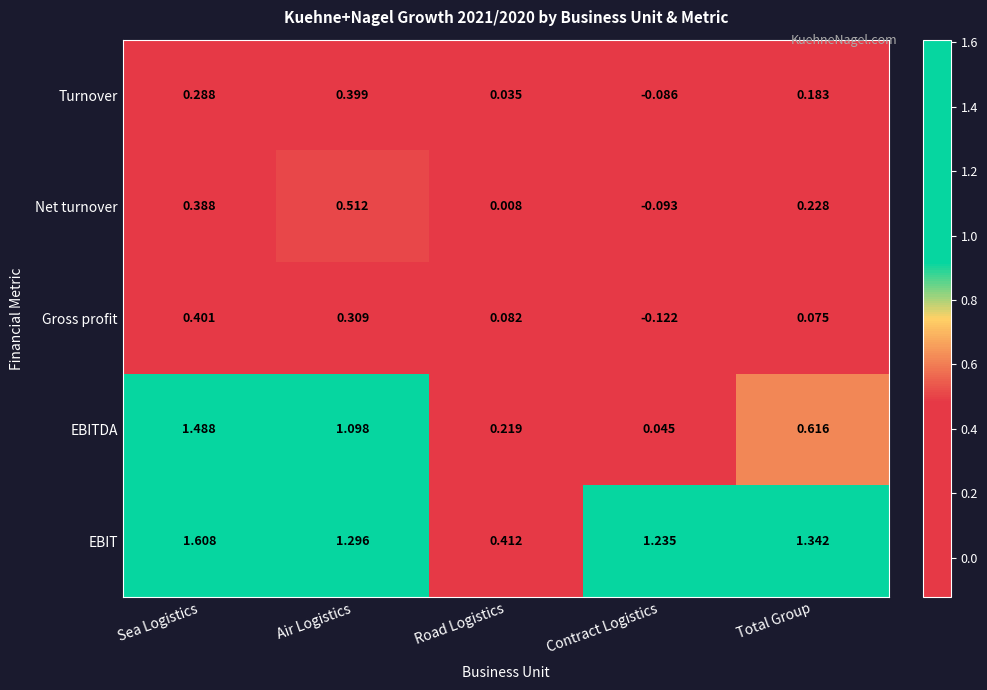

At which label does Net turnover first exceed 0?

Sea Logistics